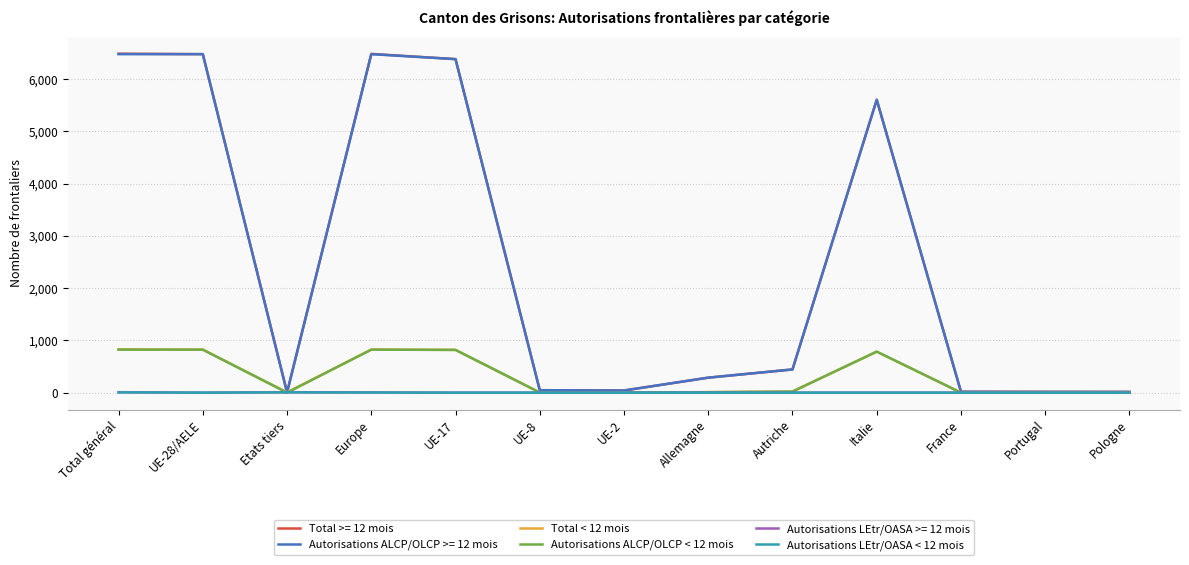

The Autorisations ALCP/OLCP < 12 mois series shows 272 at Etats tiers. True or false?

False